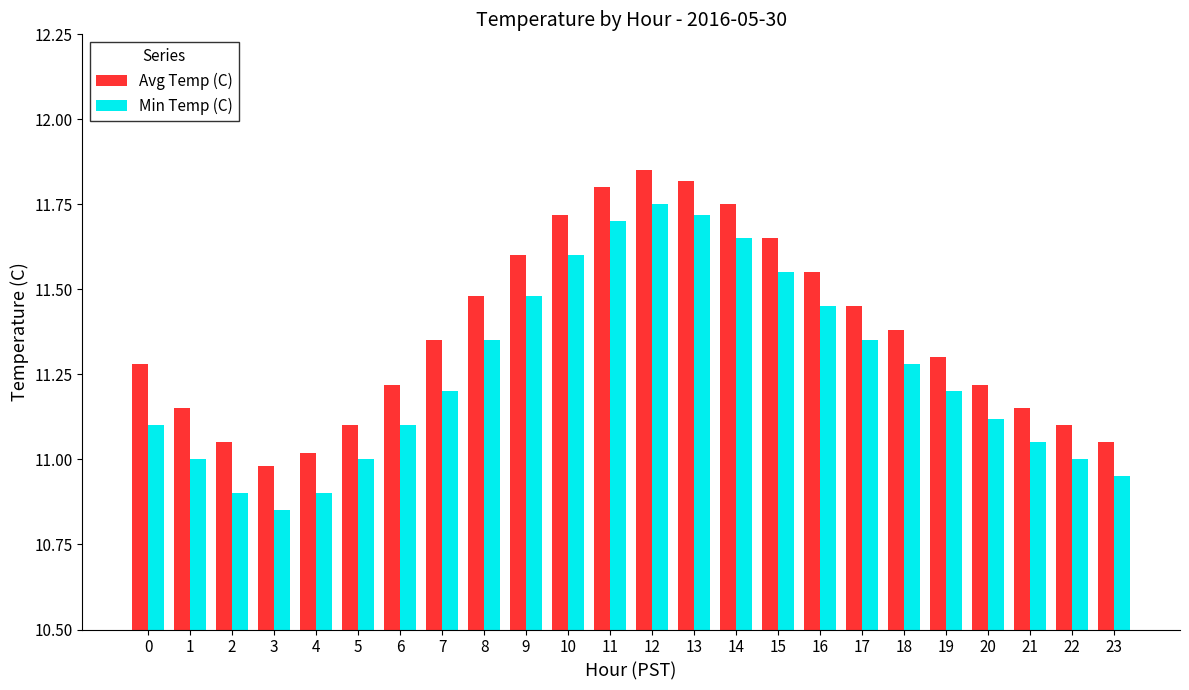

True or false: Avg Temp (C) has a value of 11.8 at 14.

True